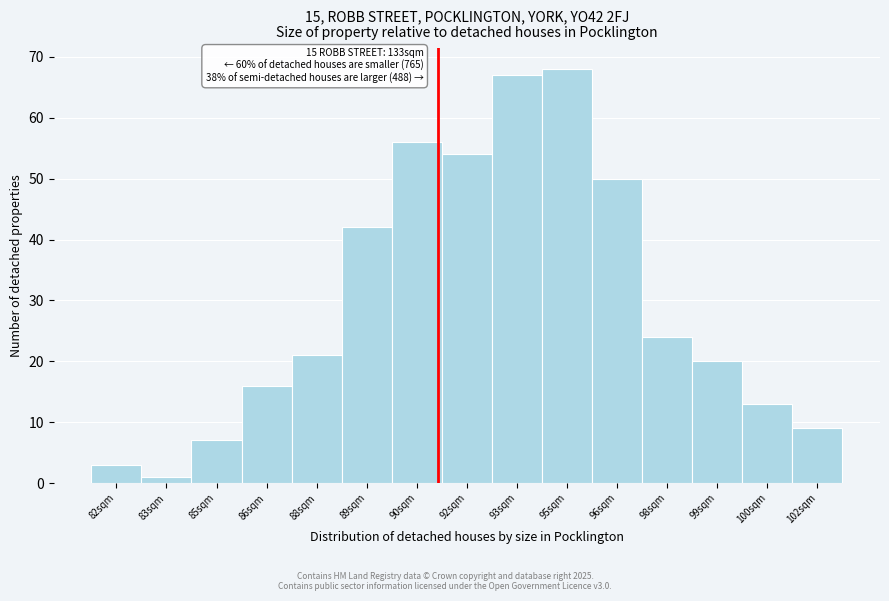

Reading left to right, extract all data points from this chart.

3	1	7	16	21	42	56	54	67	68	50	24	20	13	9